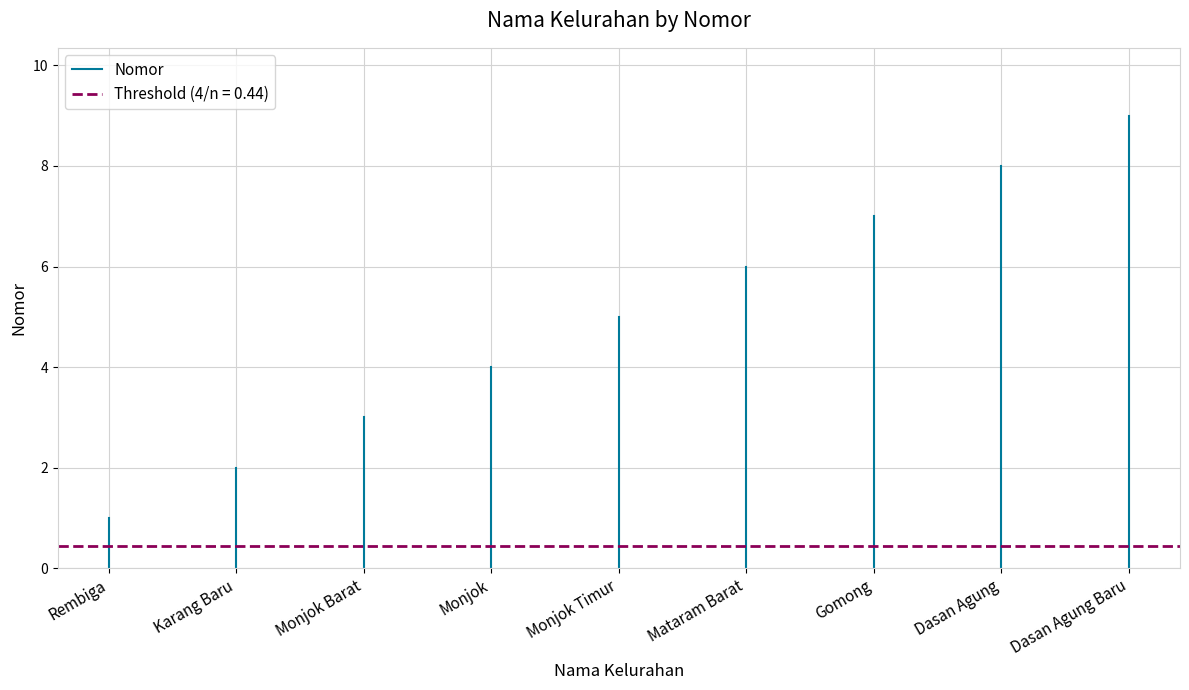

What is the change in value from Rembiga to Karang Baru?

+1